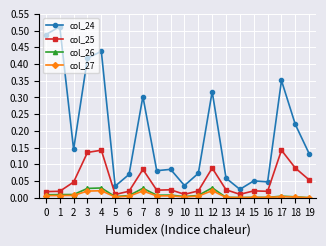

Is it true that col_27 equals 0.0 at 3?

True